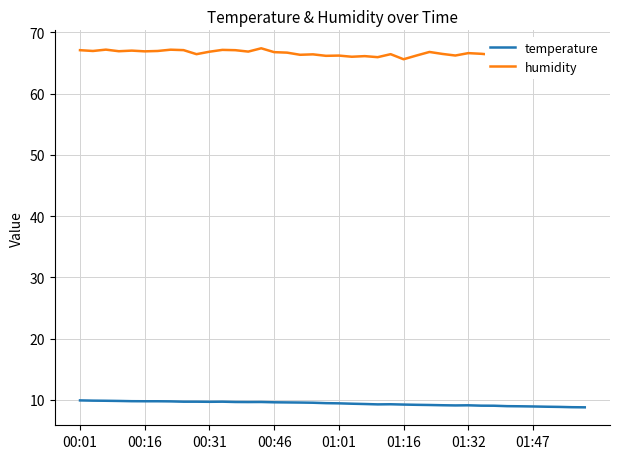

Is this an area chart (filled region under the line)?

No